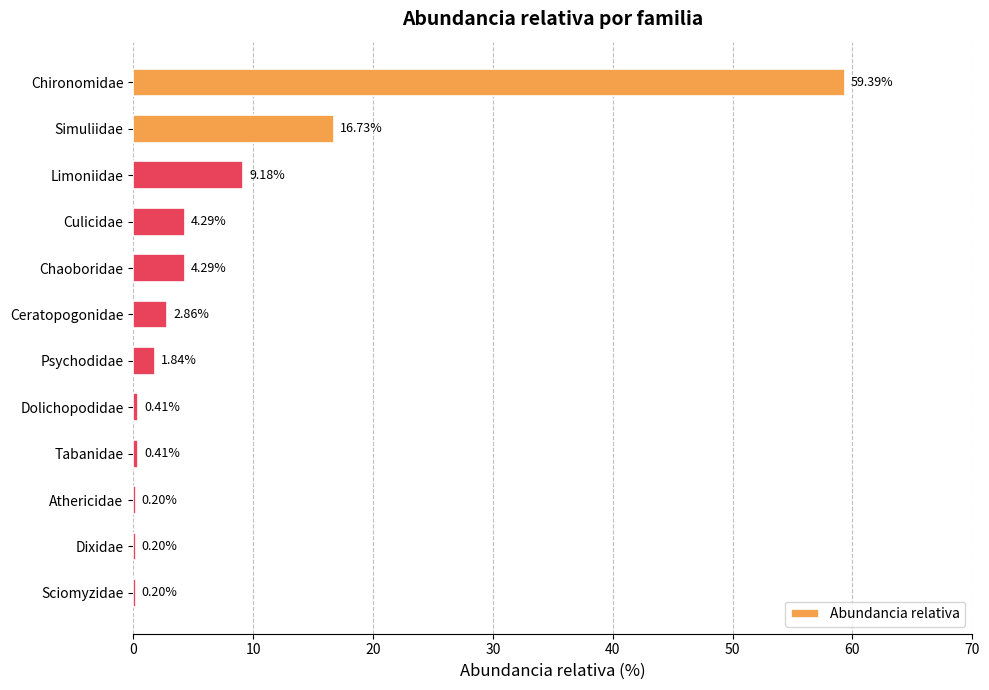

How many data points are above 2?

6